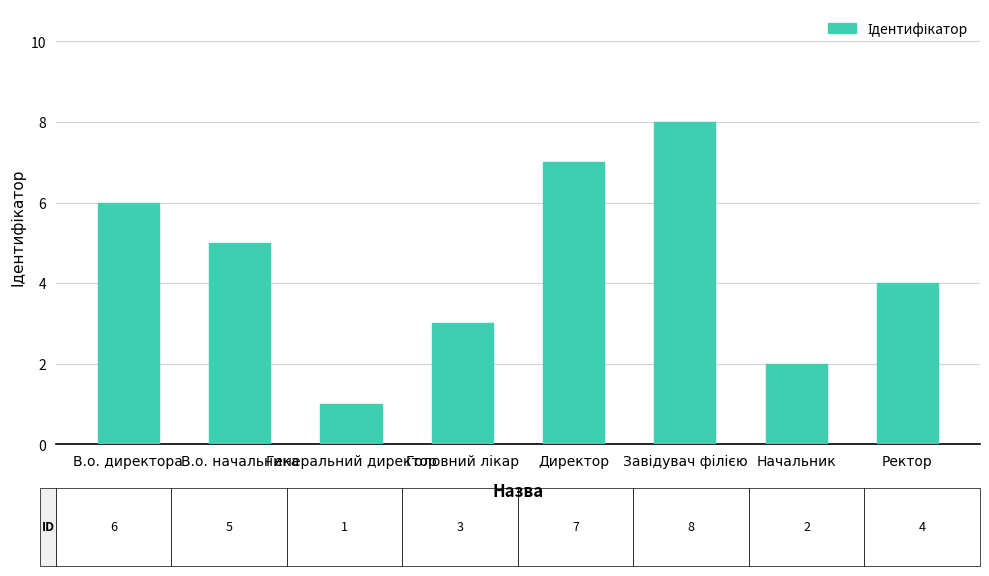

Count the number of categories in the chart.

8